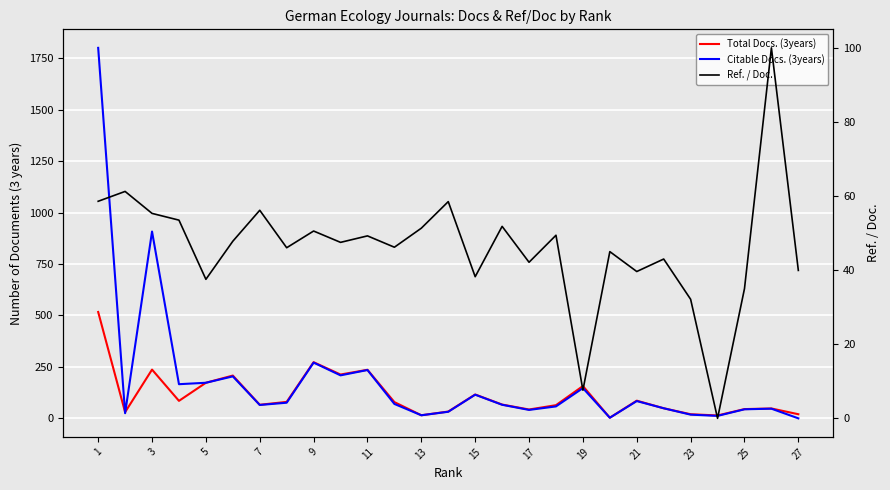

Where does the Total Docs. (3years) series first go above 67?

1